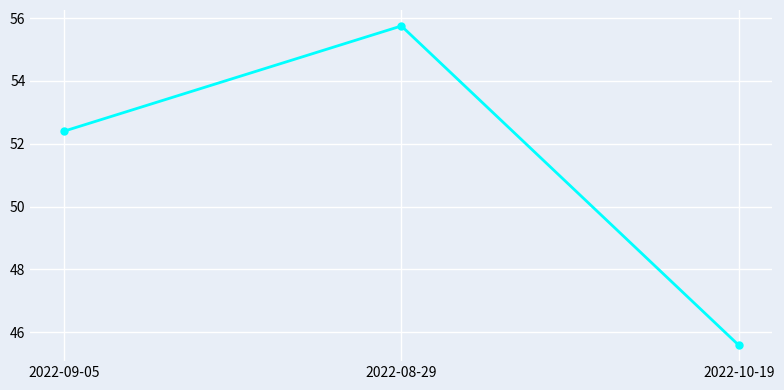

What is the average value?

51.2